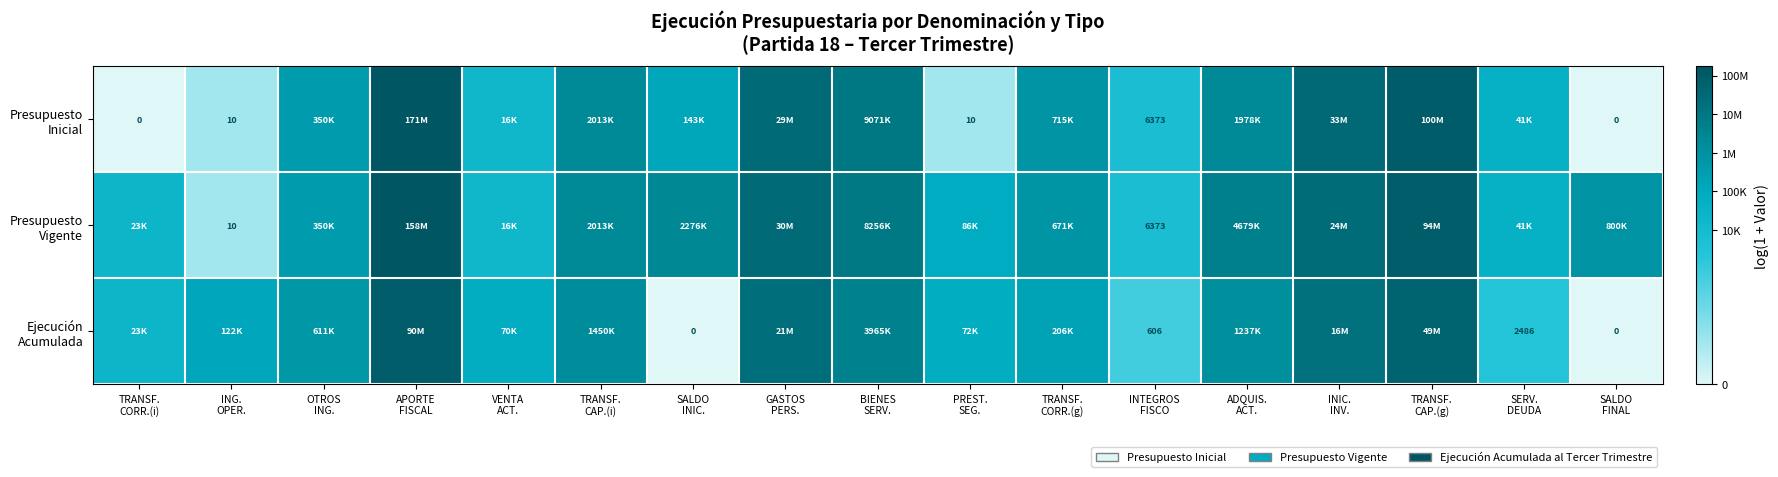

Which series changed the most between TRANSF. CORR.(i) and OTROS ING.?

Presupuesto Inicial